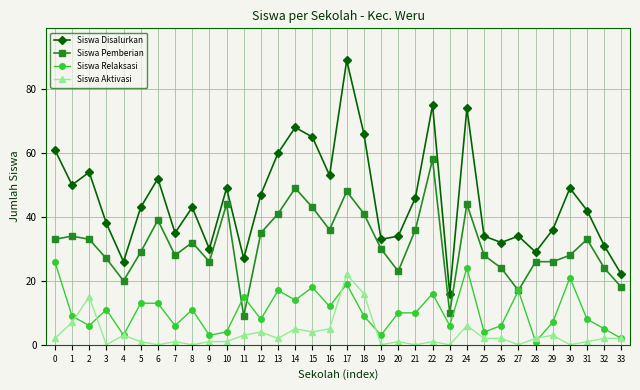

What is the spread (max minus min) of values at 15?

61